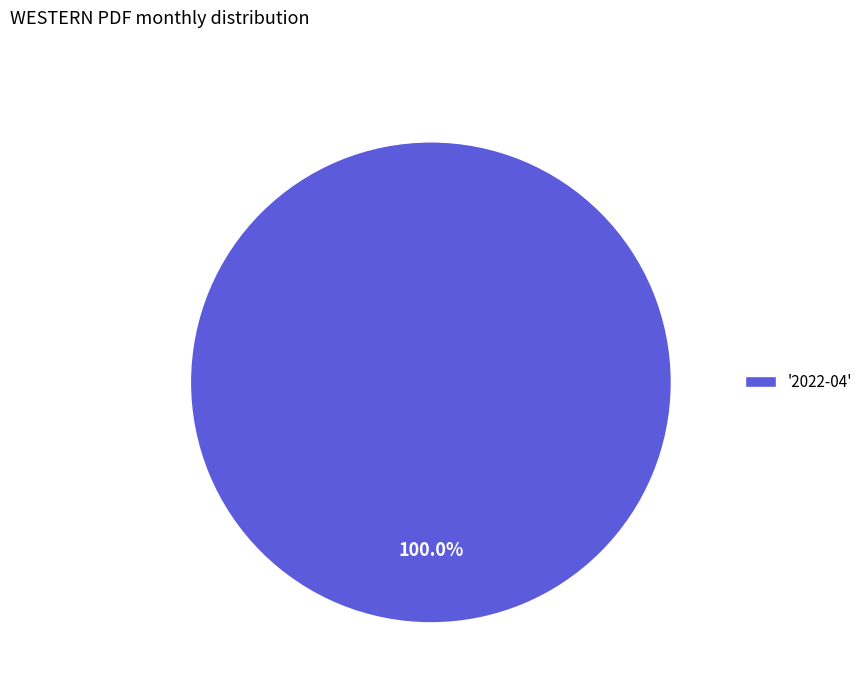

Count the number of slices in the pie.

1